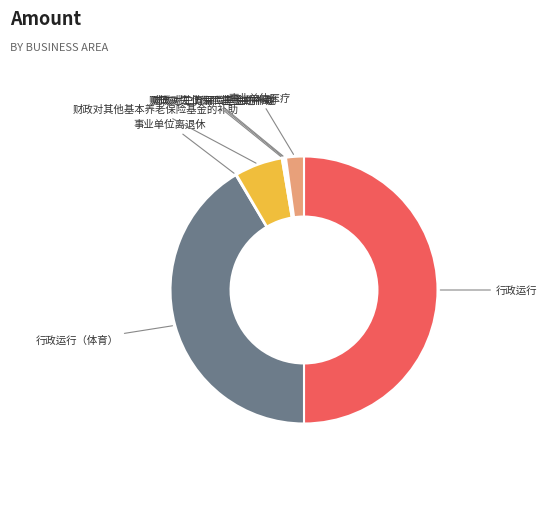

Which category has the biggest portion of the pie?

行政运行